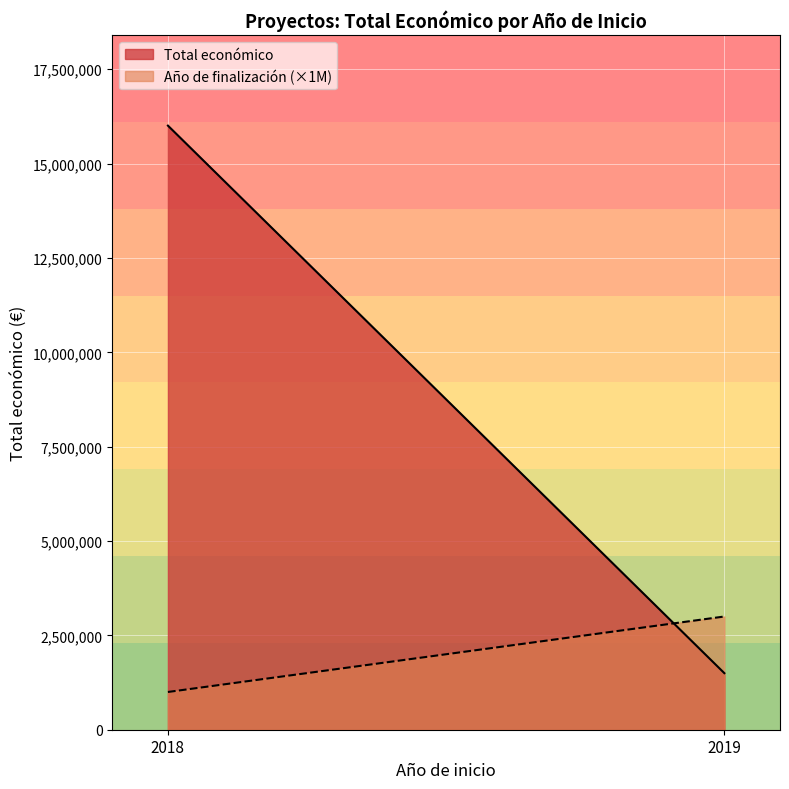

Between 2019 and 2018, which is larger?

2018